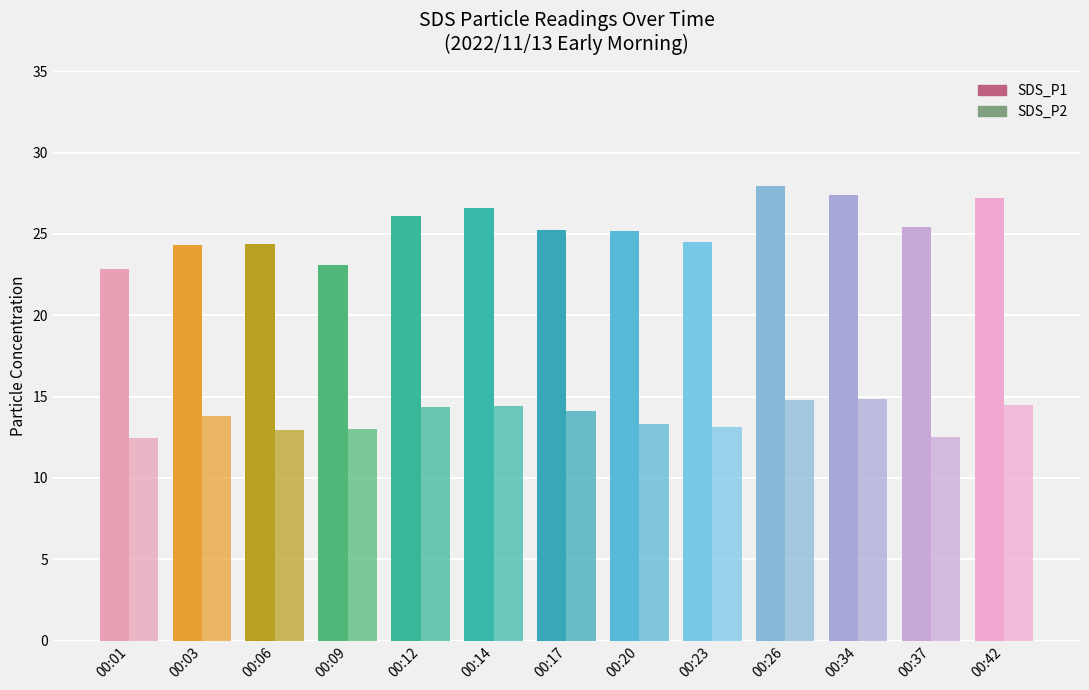

How many bars are there in each group?

2